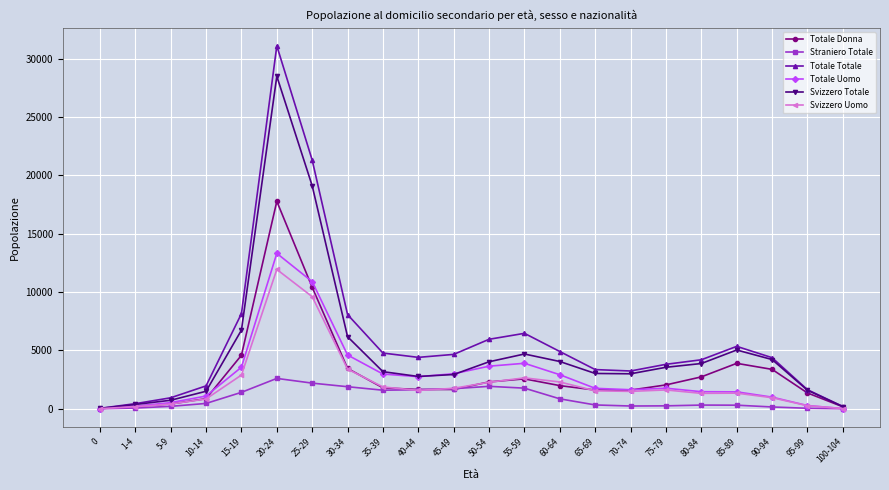

What is the approximate value of Svizzero Totale at 20-24?

28489